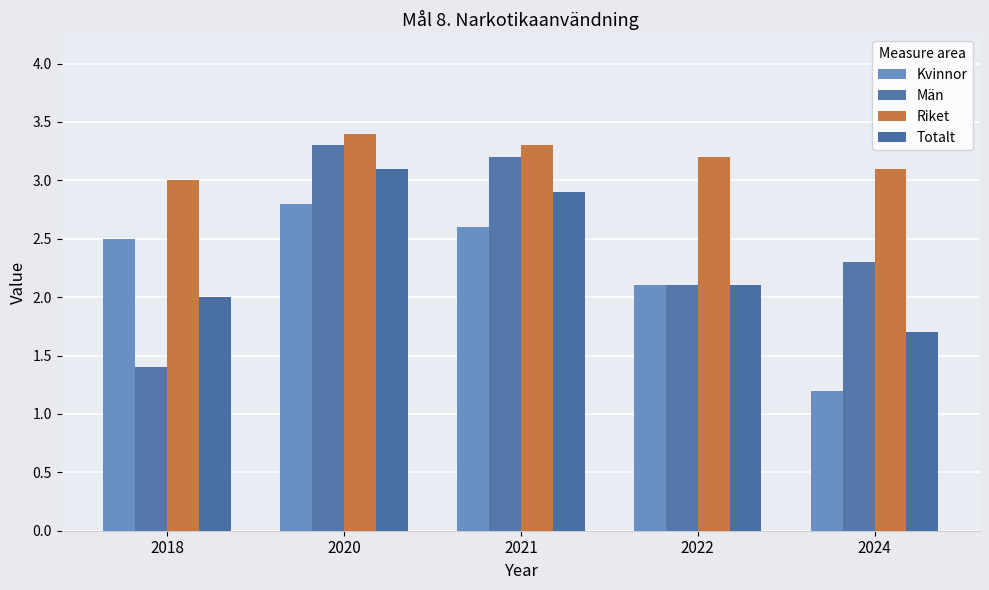

What is the total value across all series at 2021?

12.0